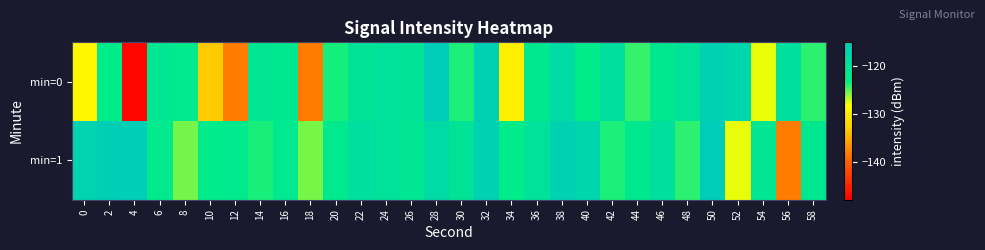

Reading right to left, transcribe all the data shown in this chart.

min=0: 58=-124.1	56=-119.7	54=-127.8	52=-117.6	50=-116.5	48=-120.3	46=-122.0	44=-124.3	42=-119.7	40=-122.9	38=-118.6	36=-122.0	34=-129.8	32=-116.3	30=-123.8	28=-115.2	26=-120.7	24=-120.4	22=-120.8	20=-123.6	18=-138.3	16=-122.0	14=-121.5	12=-138.3	10=-133.2	8=-122.3	6=-121.6	4=-147.4	2=-122.8	0=-128.9
min=1: 58=-122.0	56=-138.3	54=-121.5	52=-127.8	50=-115.2	48=-124.1	46=-119.7	44=-122.0	42=-123.8	40=-117.6	38=-116.5	36=-120.3	34=-122.9	32=-116.3	30=-120.8	28=-118.6	26=-121.6	24=-120.4	22=-119.7	20=-122.3	18=-125.6	16=-122.0	14=-123.8	12=-122.4	10=-122.8	8=-125.6	6=-122.3	4=-115.5	2=-116.0	0=-117.0